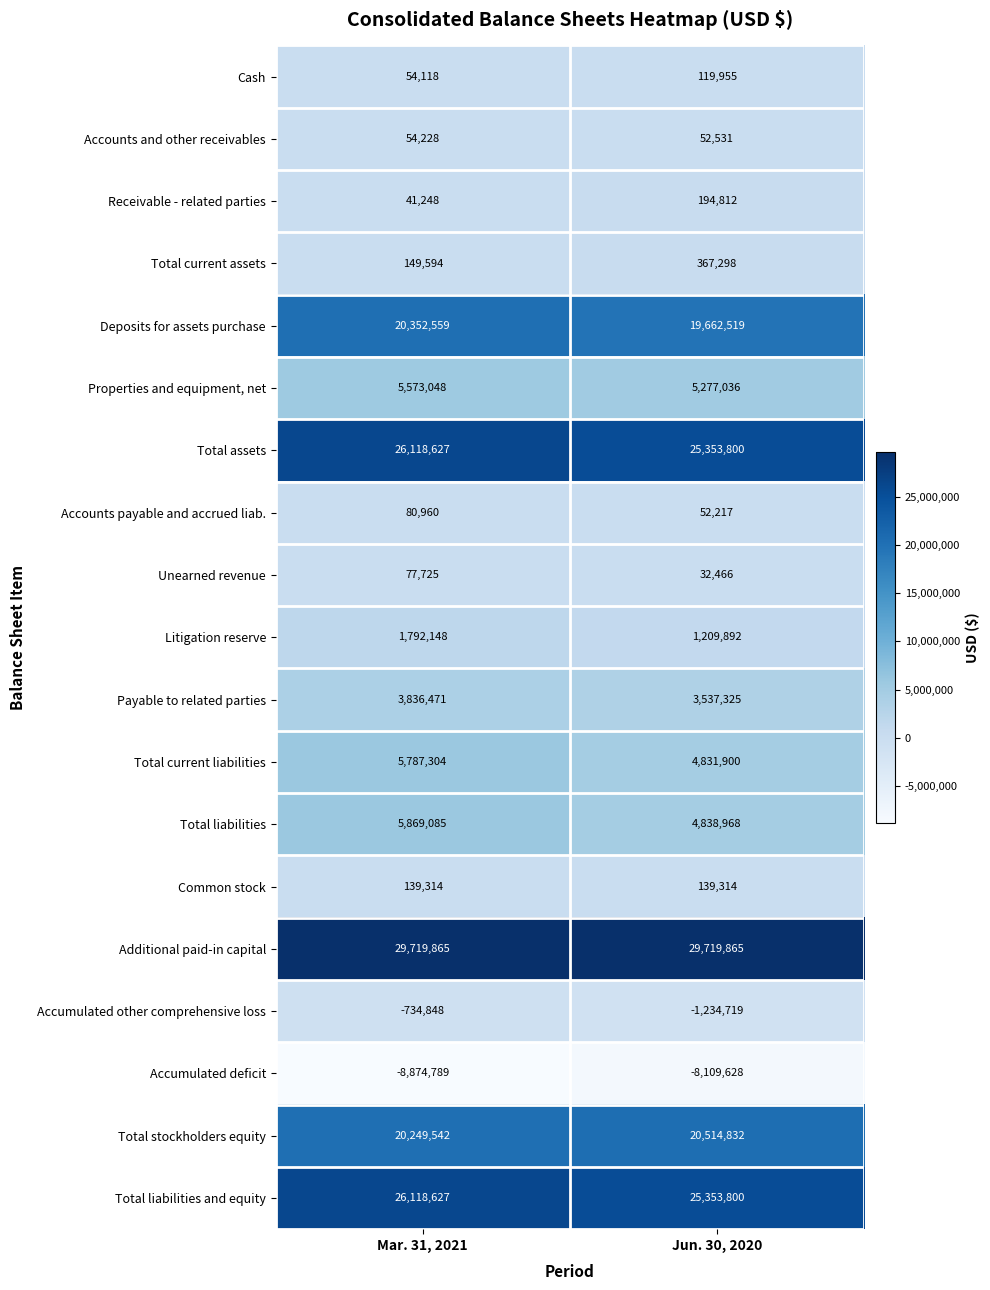

What is the maximum value shown in the chart?

29719865